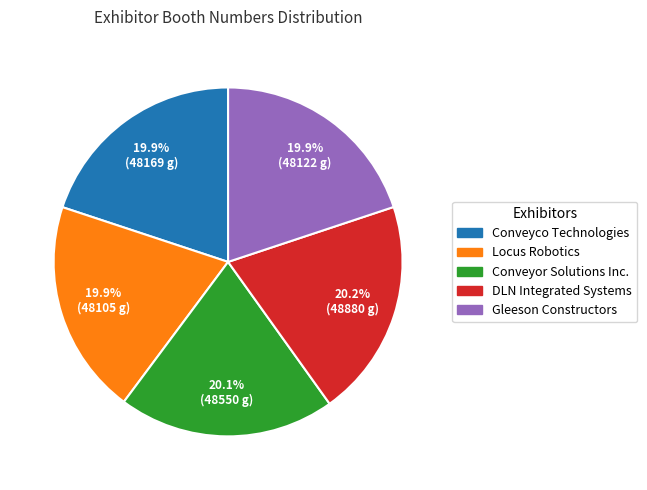

What percentage is NOT represented by Conveyco Technologies?

80.1%